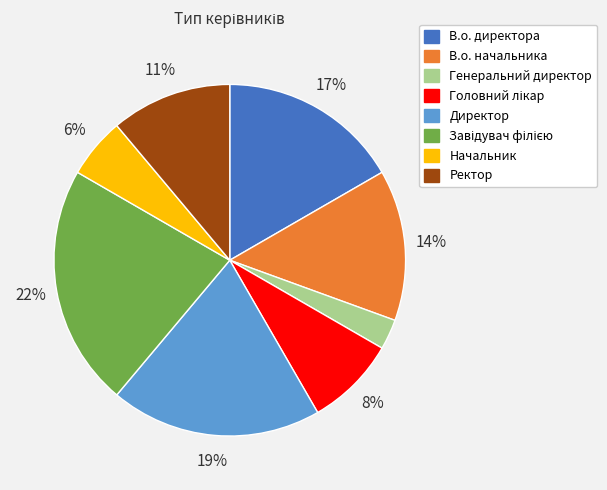

To the nearest percent, what is the difference between the largest and smallest slice percentages?

19%